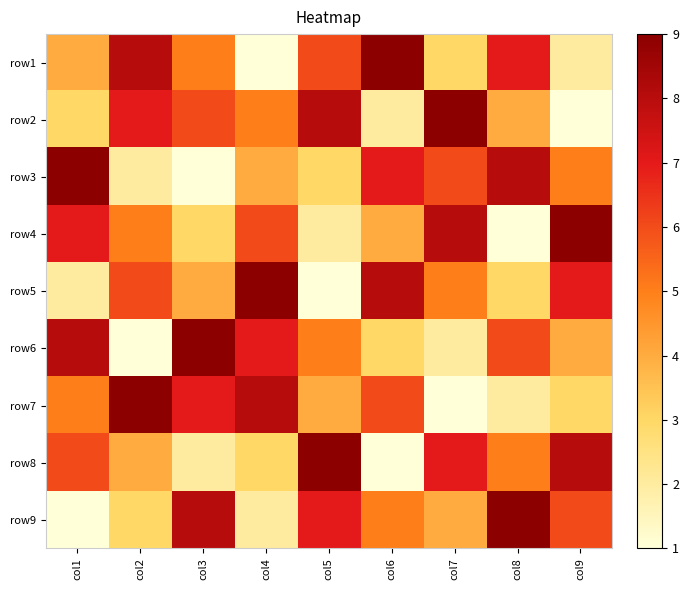

How many distinct data groups are displayed?

9